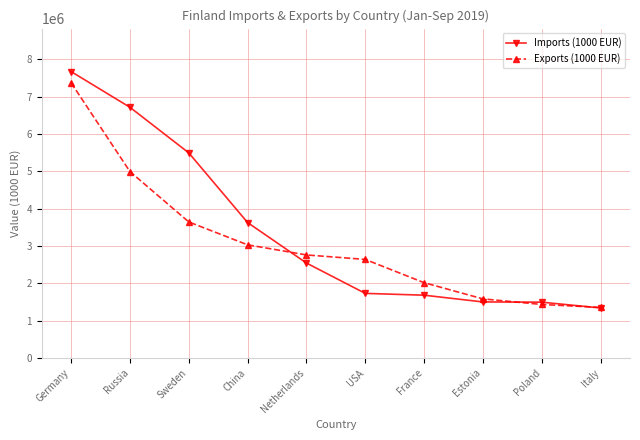

What is the value of the Exports (1000 EUR) point at the 9th from the left?

1434817